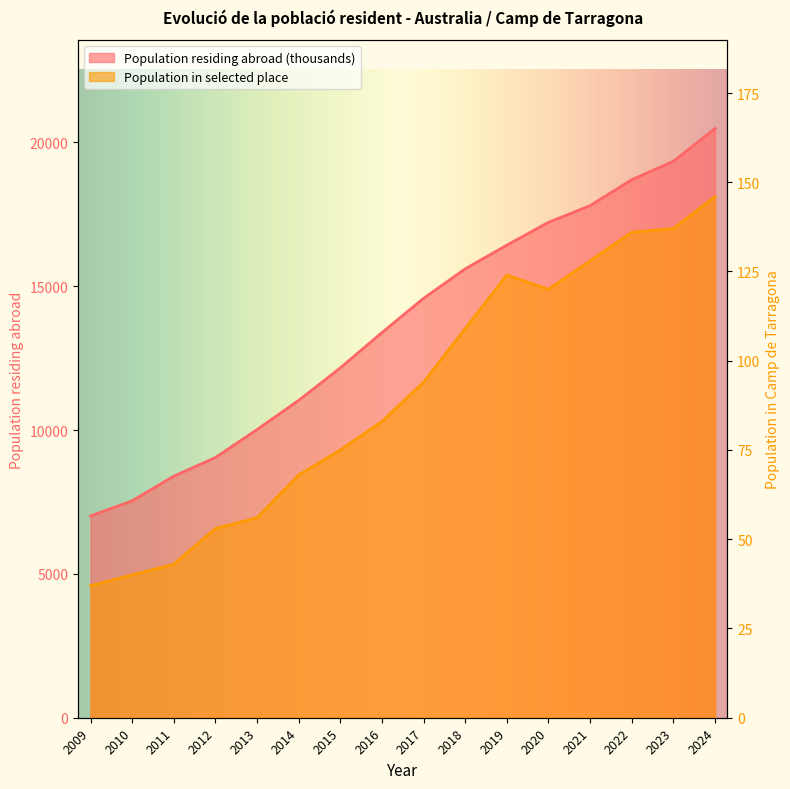

Between 2010 and 2009, which is larger?

2010